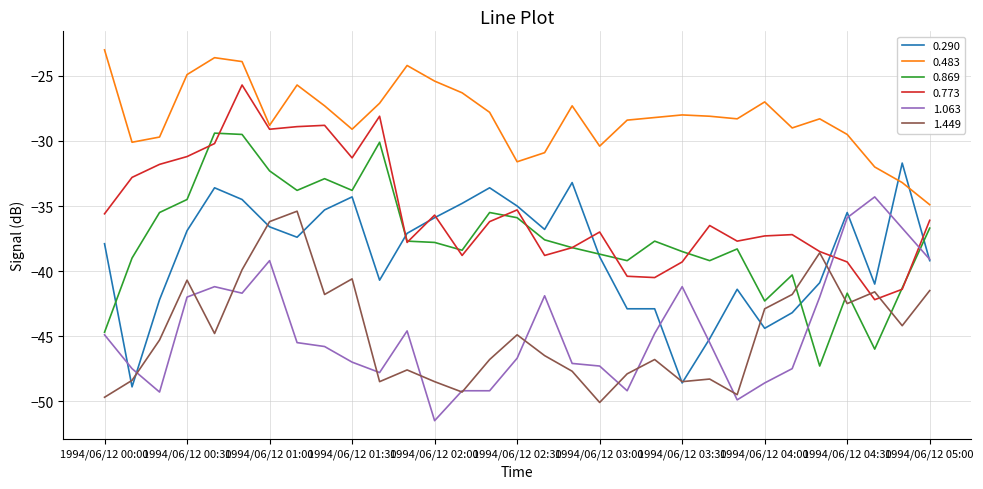

What is the maximum value for 1.063?

-34.3